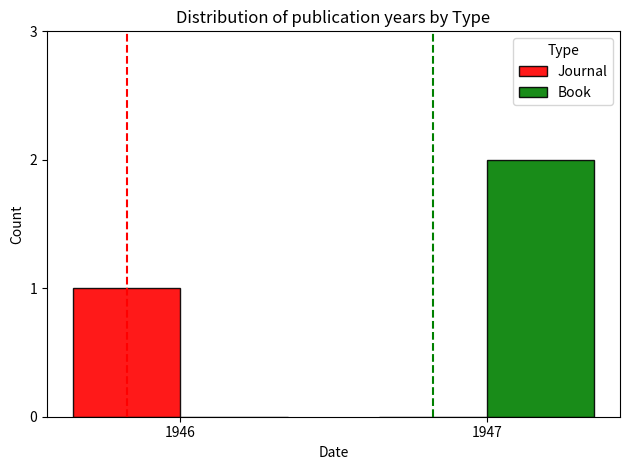

At which label is Book closest to 1?

1946